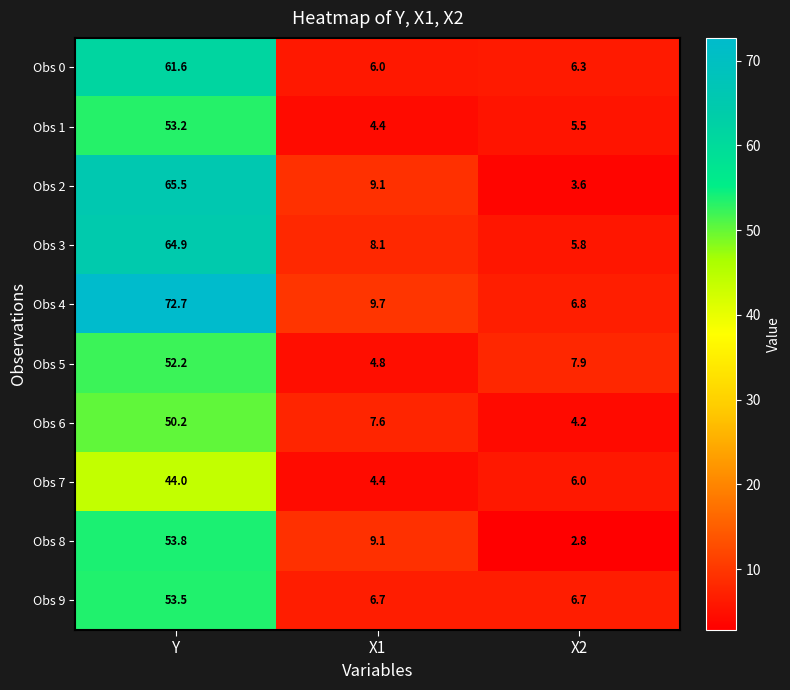

Which series has the widest spread of values?

Obs 4